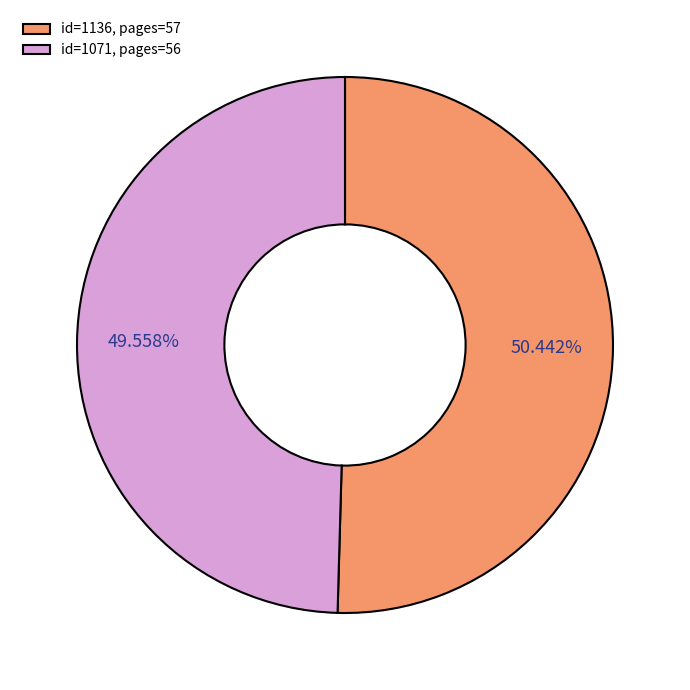

What is the ratio of the value at id=1136, pages=57 to the value at id=1071, pages=56?

1.0